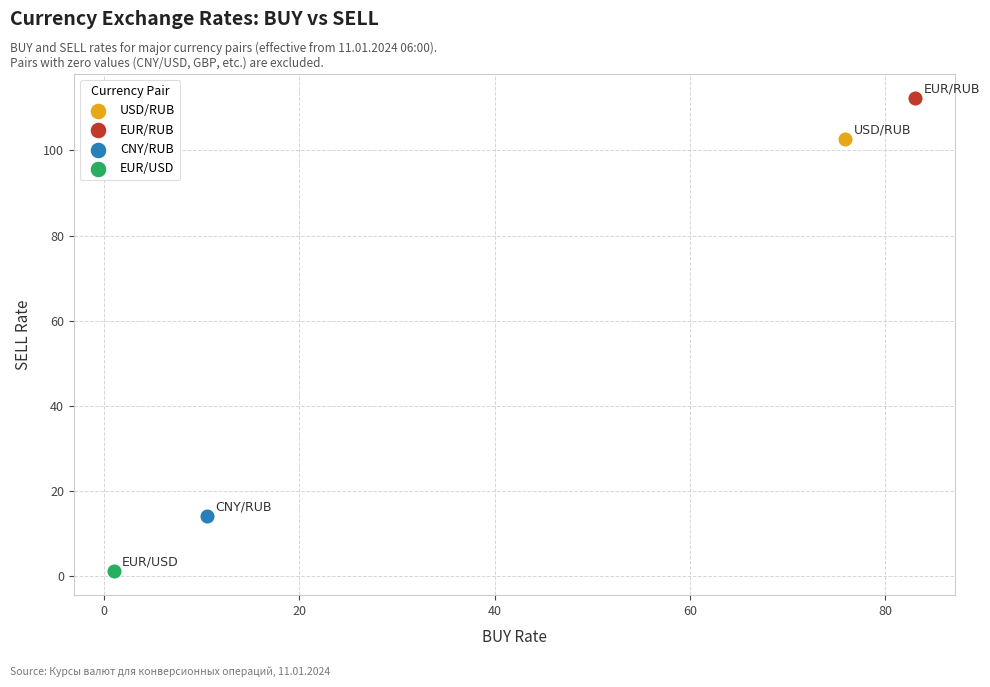

Which series contains the lowest Y value?

EUR/USD